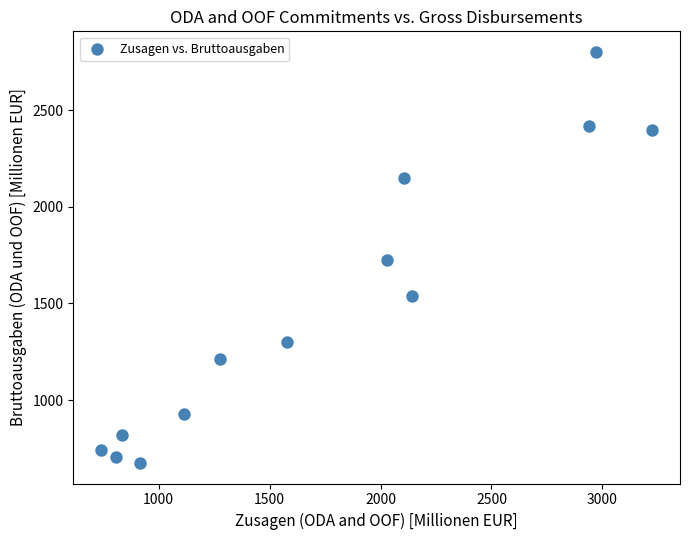

What is the range of X values (max minus min)?

2485.1